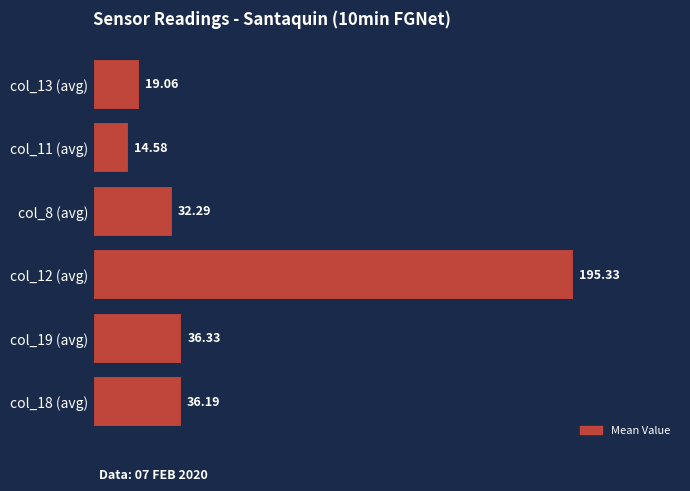

What is the smallest value displayed?

14.6